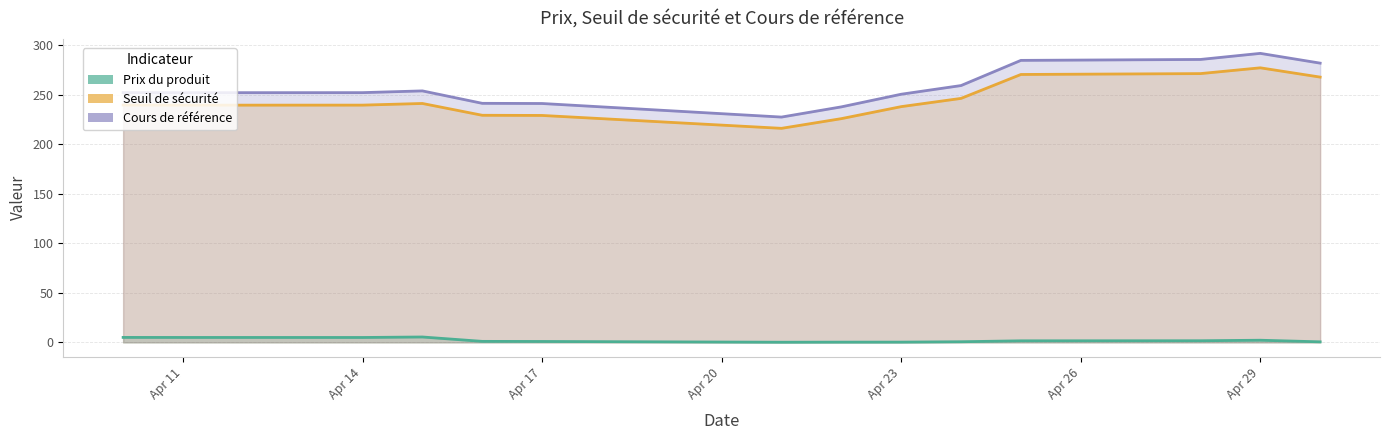

True or false: Seuil de sécurité and Cours de référence cross at least once.

False